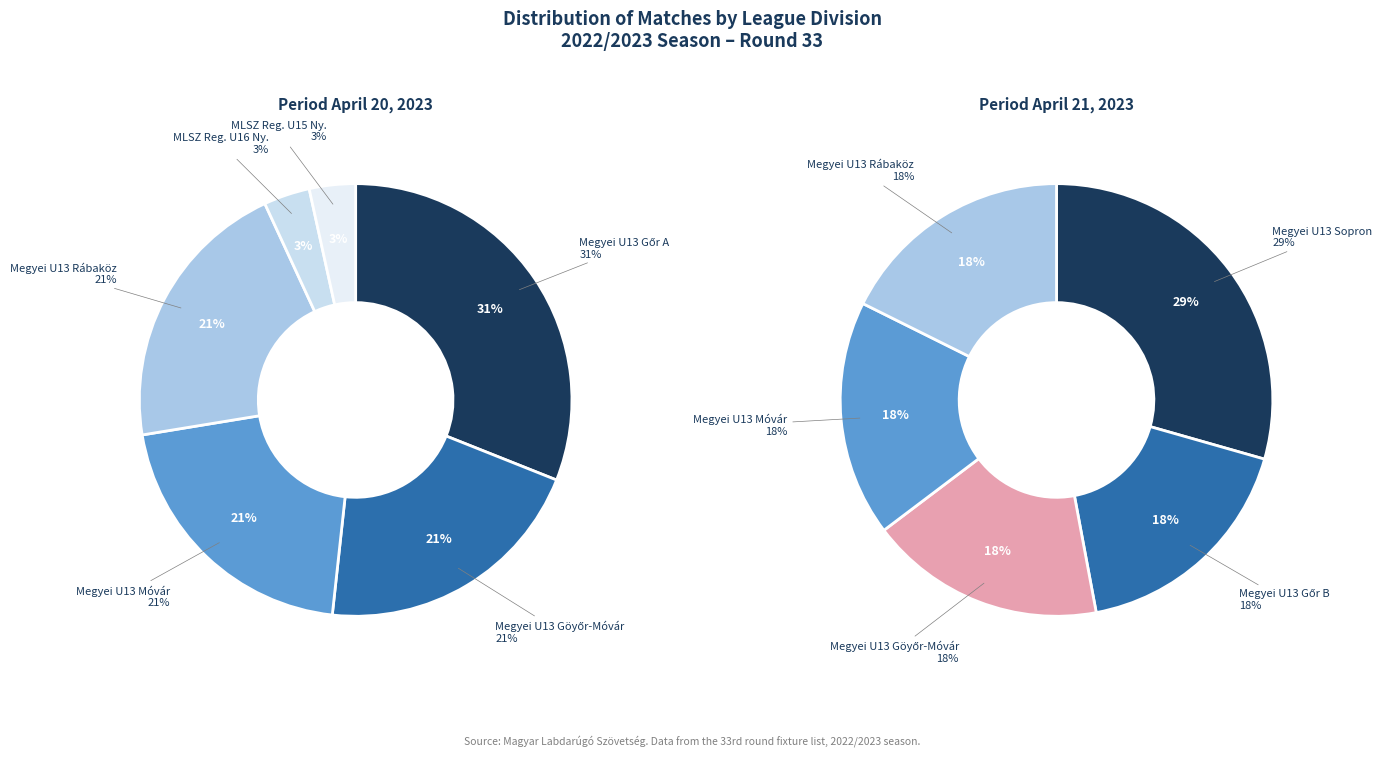

Which category has the smallest portion of the pie?

MLSZ Regionális U16 Kiemelt Nyugat